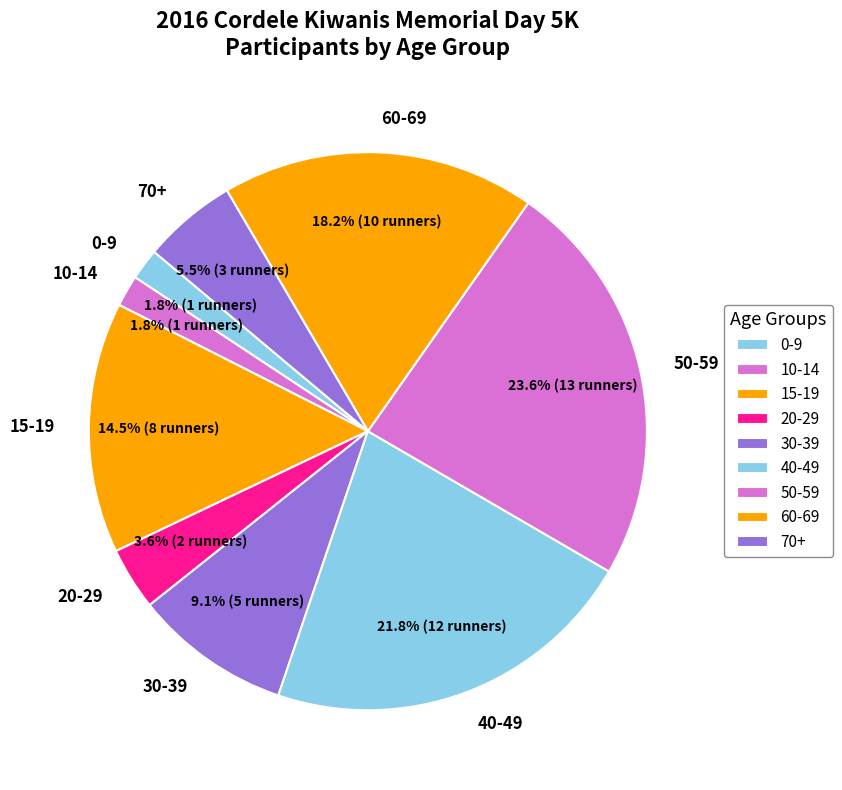

What is the largest slice in the pie chart?

50-59